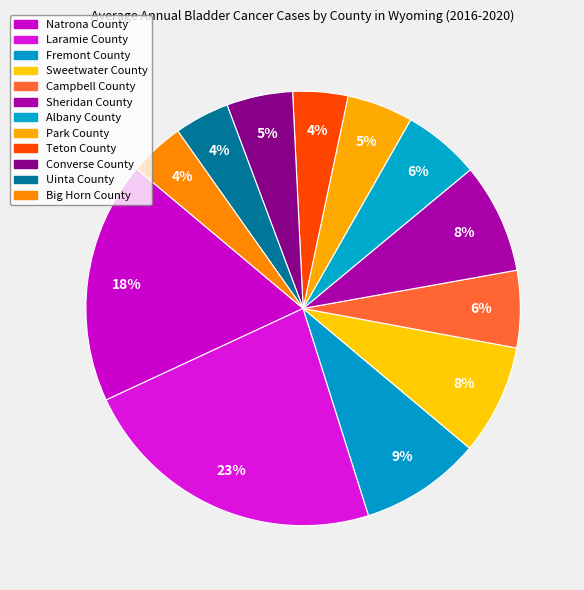

Count the number of slices in the pie.

12